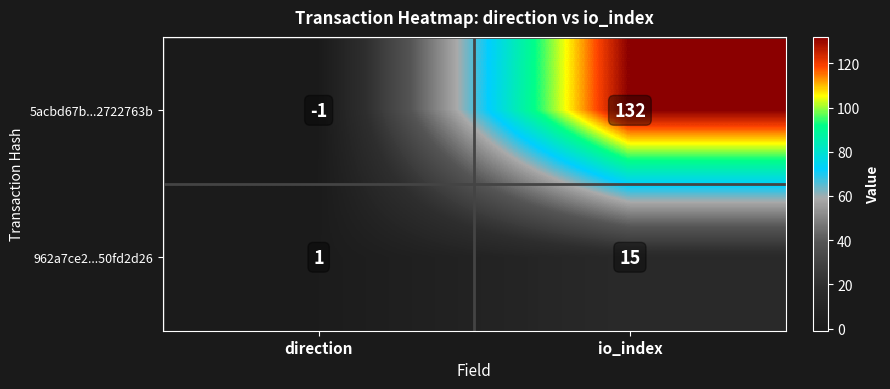

What is the average value of the 962a7ce2...50fd2d26 series?

8